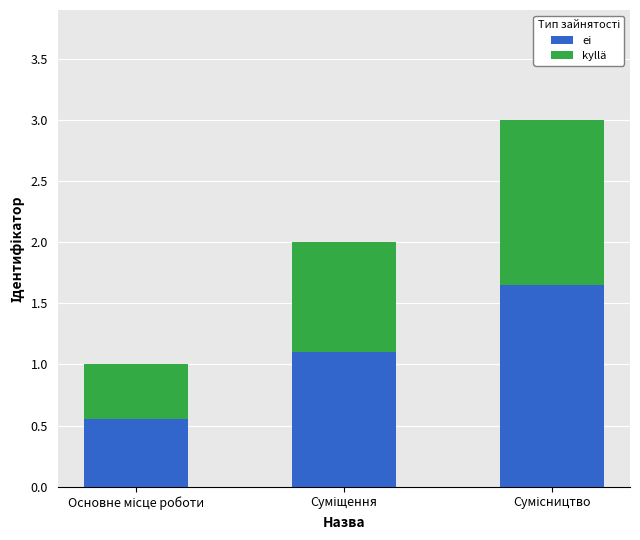

What is the sum of all ei values?

3.3